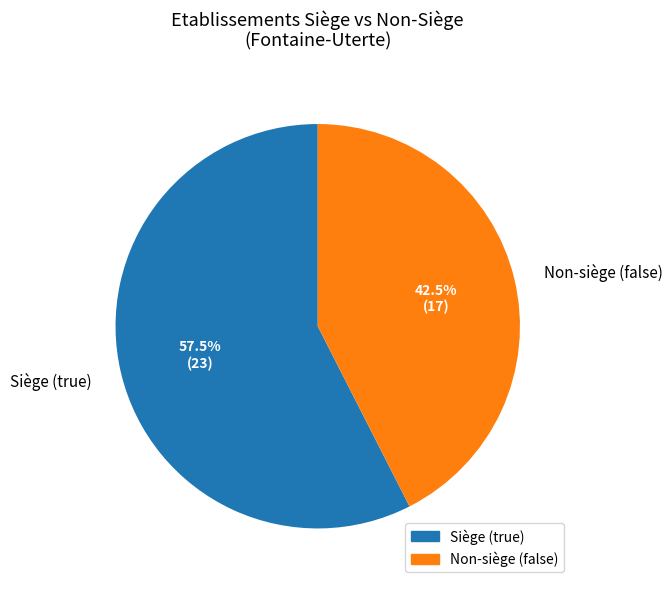

What is the largest slice in the pie chart?

Siège (true)